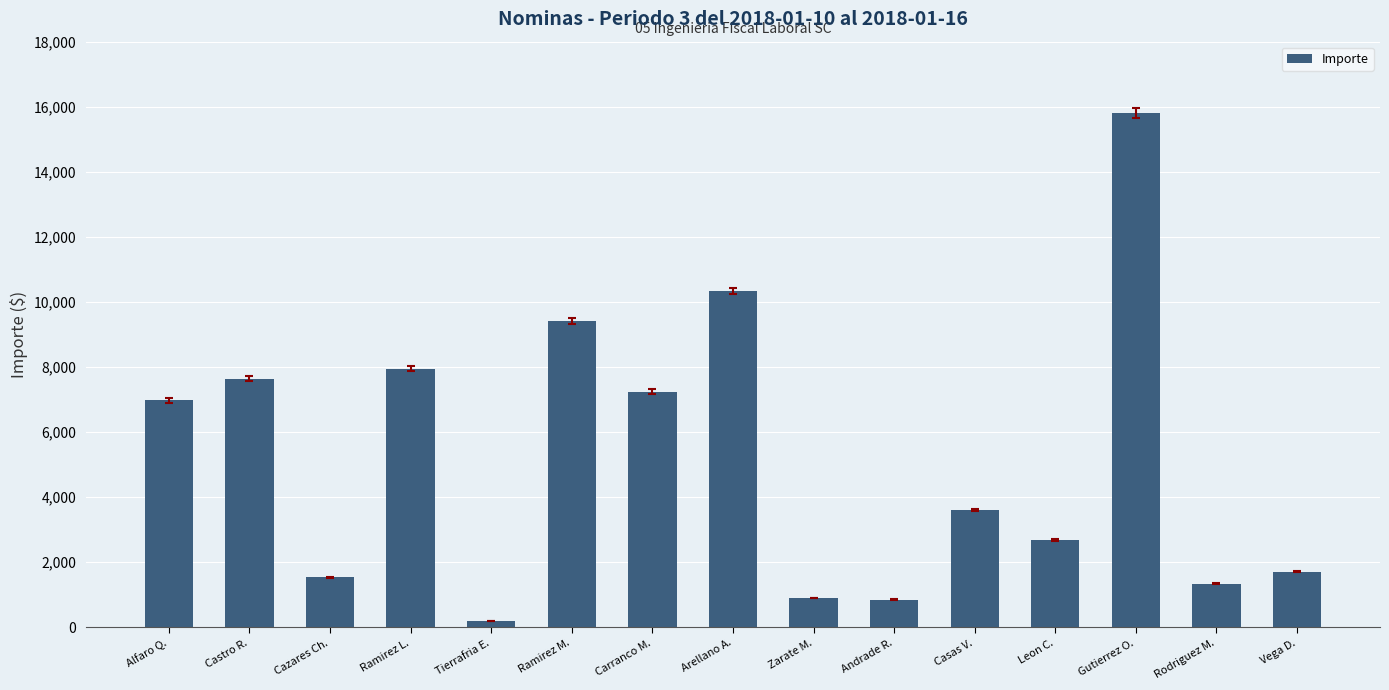

The value at Casas V. is 3607.6. True or false?

True